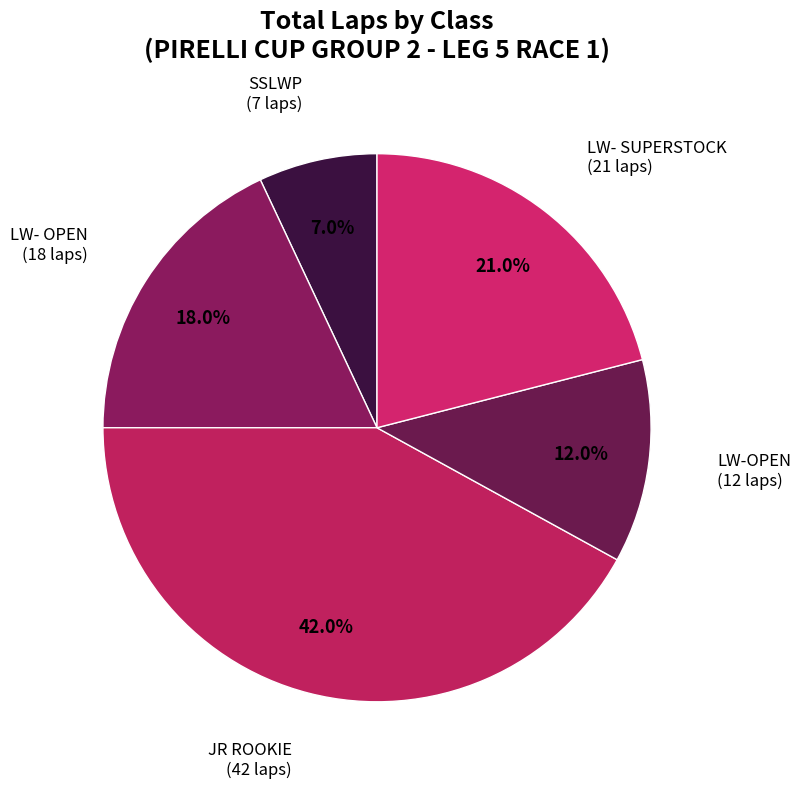

Count the number of slices in the pie.

5